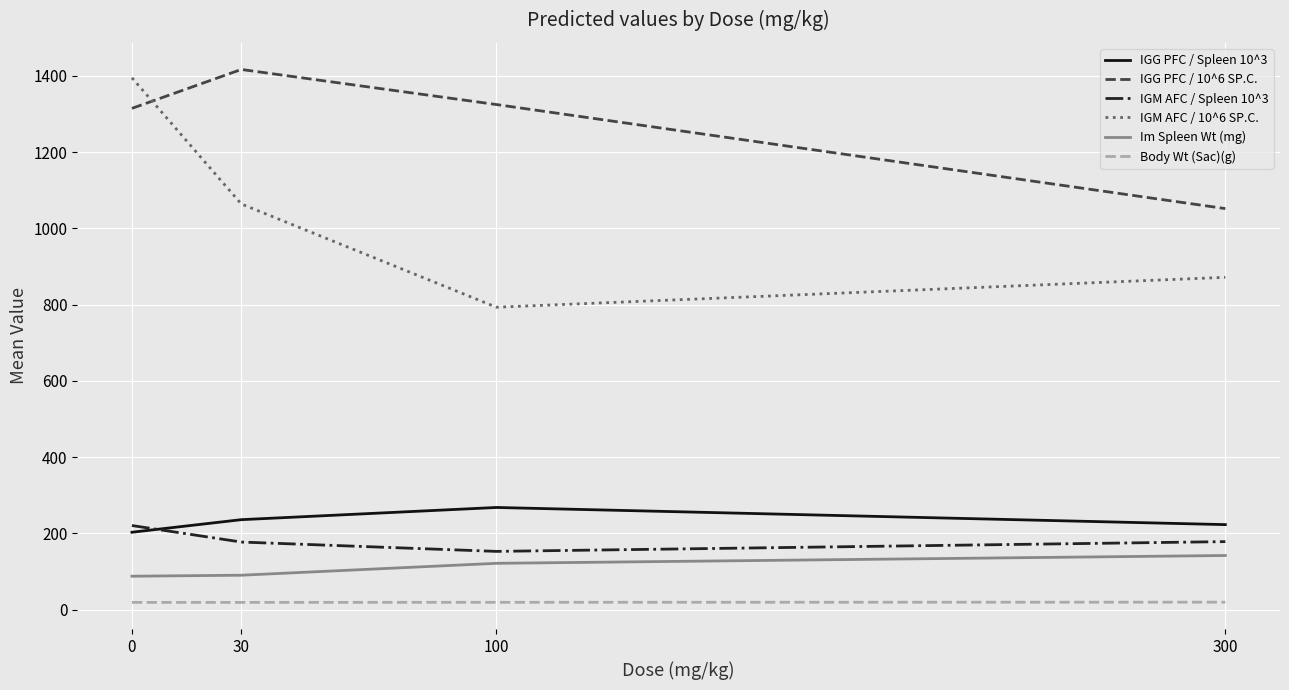

Between 0 and 30, which series saw the biggest shift?

IGM AFC / 10^6 SP.C.